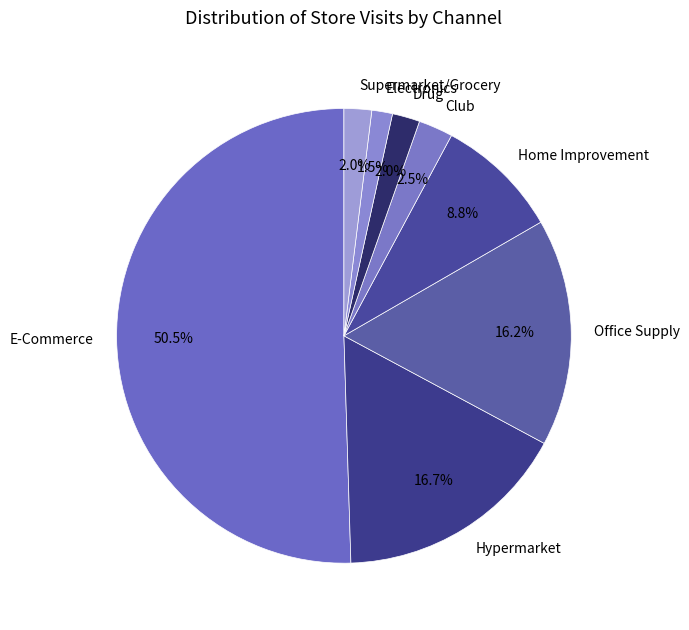

Between E-Commerce and Hypermarket, which is larger?

E-Commerce